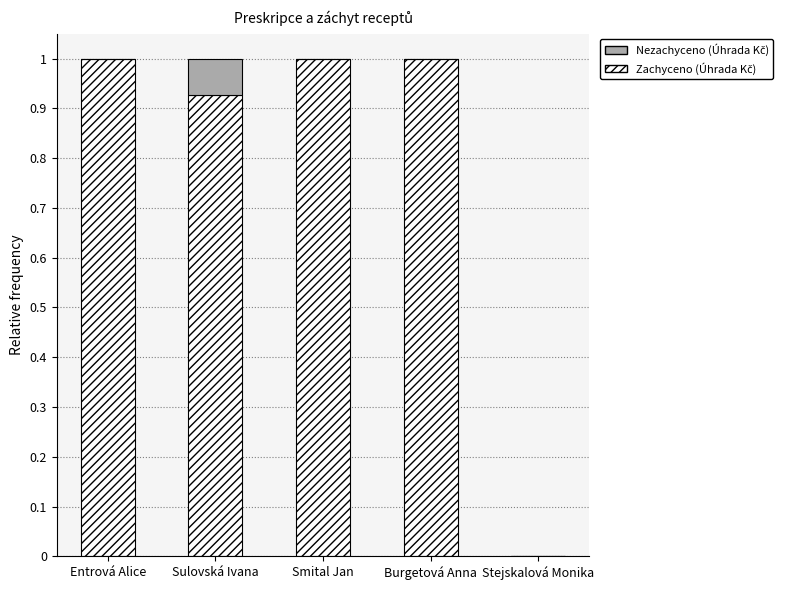

What is the total value across all series at Burgetová Anna?

1.0